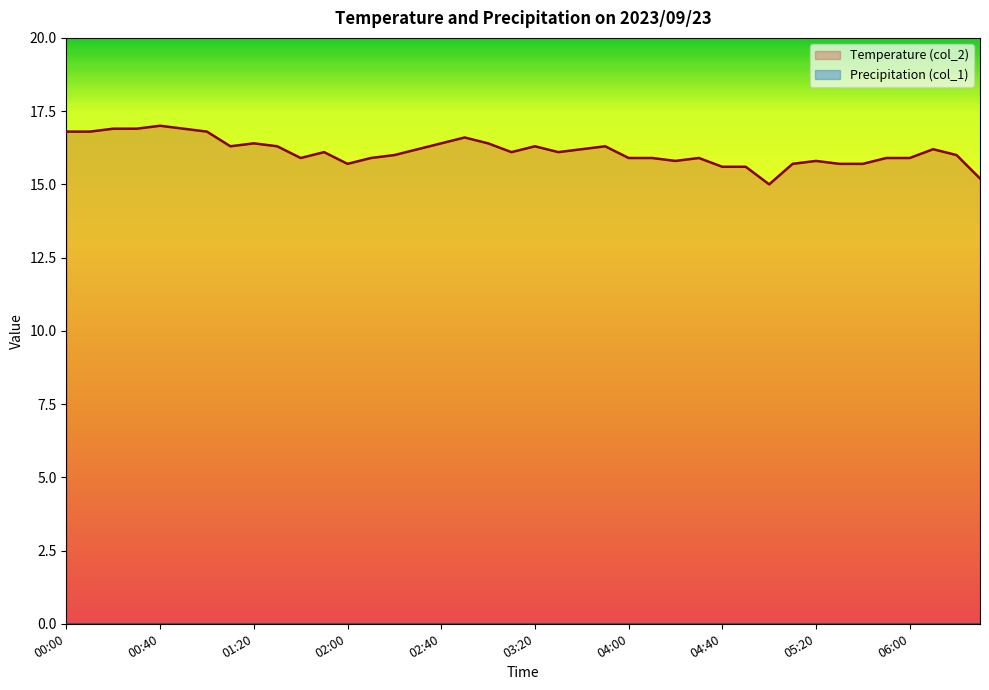

True or false: the data shows 16.2 at 06:10.

True